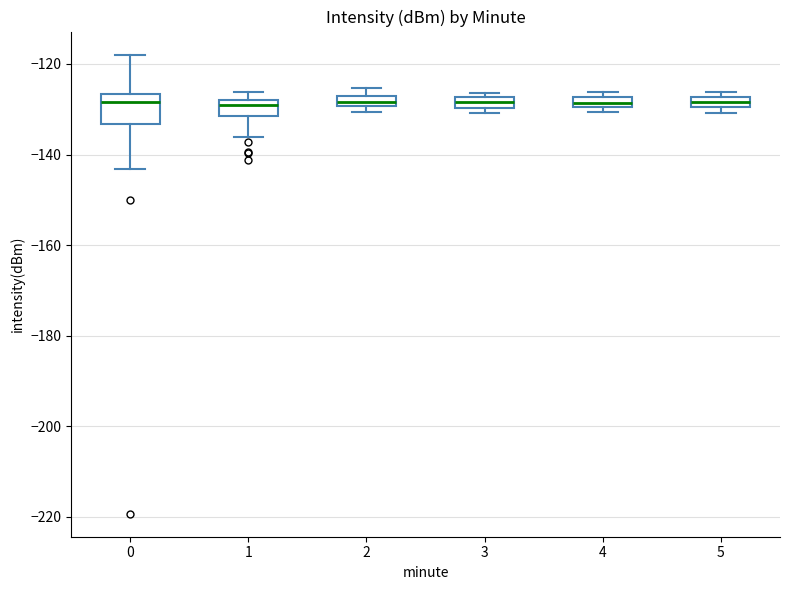

Which box is the tallest, from its lower edge to its upper edge?

0